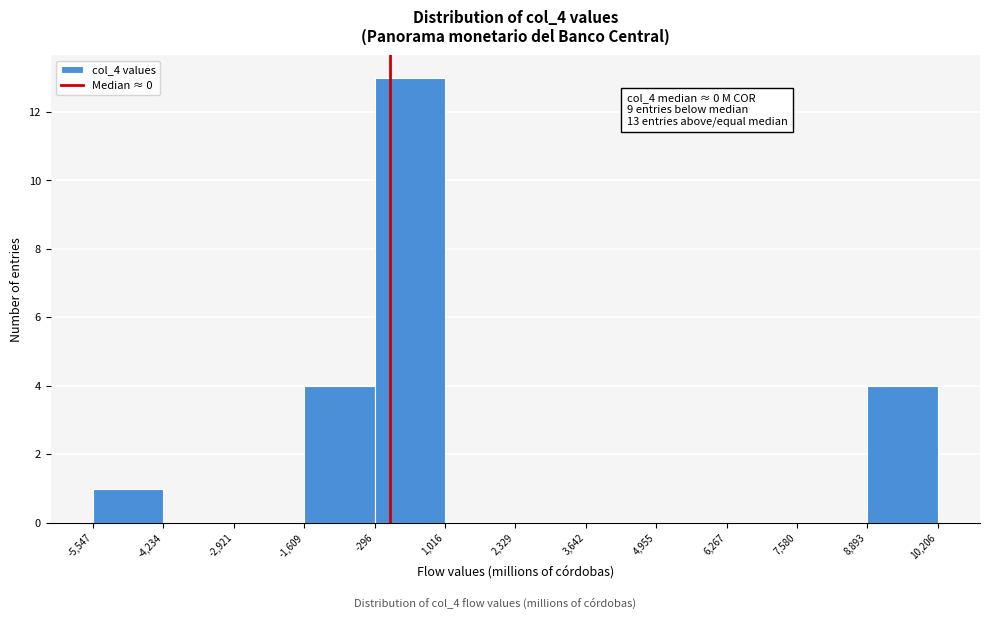

Over which range of the x-axis is the bar tallest?

-296 to 1,016